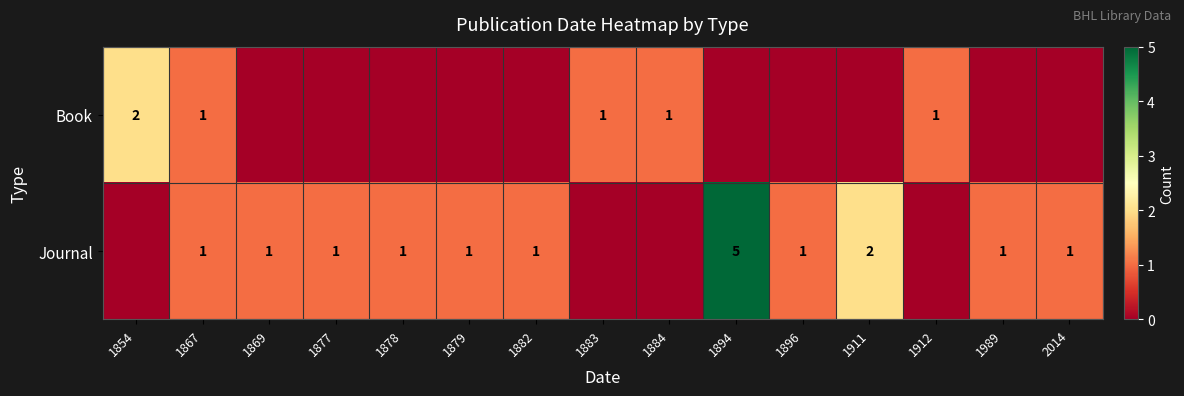

The Journal series shows 2 at 1878. True or false?

False